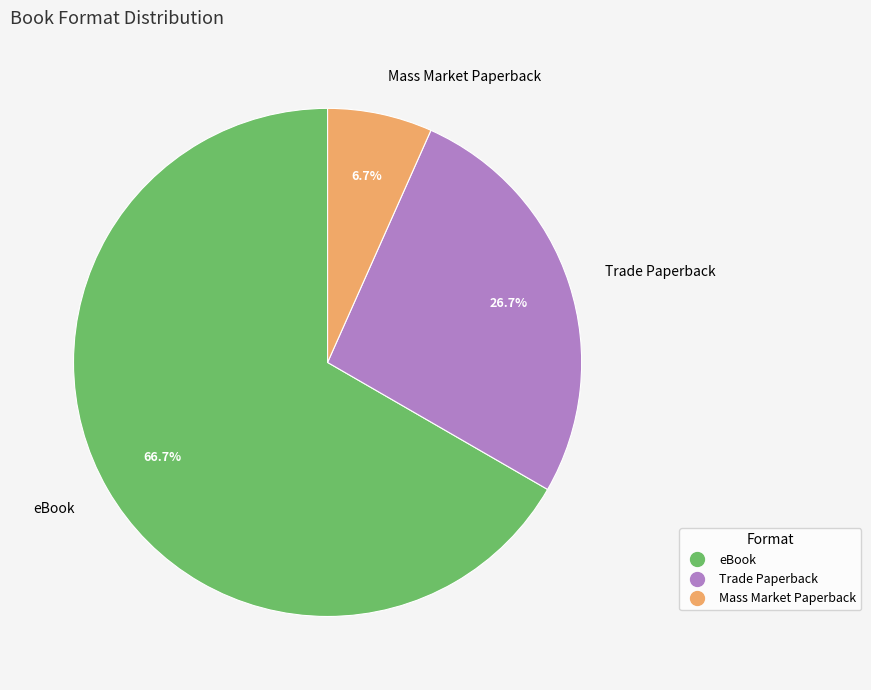

Count the number of slices in the pie.

3